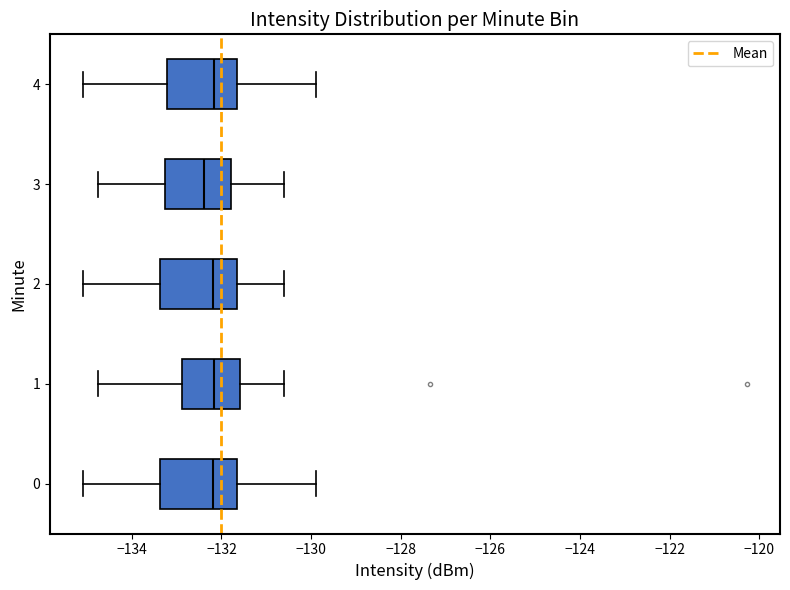

Reading bottom to top, transcribe this box plot: for each box, give where its median line is, the range the box spans, and where its two whiskers end, as read against the x-axis. The values are not printed on the chart, so give them approximately, as read against the axis.

0: median -132.2, box -133.4 to -131.6, whiskers -135.0 to -130.0
1: median -132.2, box -132.8 to -131.6, whiskers -134.8 to -130.6
2: median -132.2, box -133.4 to -131.6, whiskers -135.0 to -130.6
3: median -132.4, box -133.2 to -131.8, whiskers -134.8 to -130.6
4: median -132.2, box -133.2 to -131.6, whiskers -135.0 to -130.0